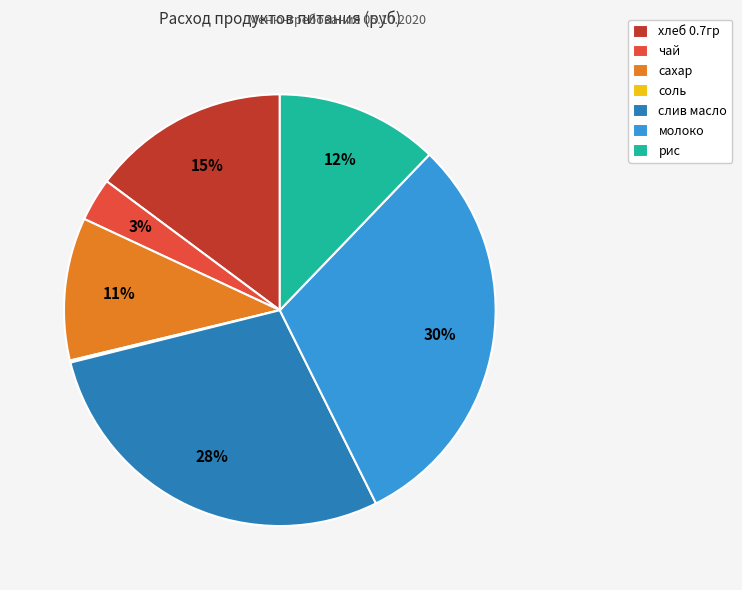

Do хлеб 0.7гр and рис together represent more than half of the pie?

No